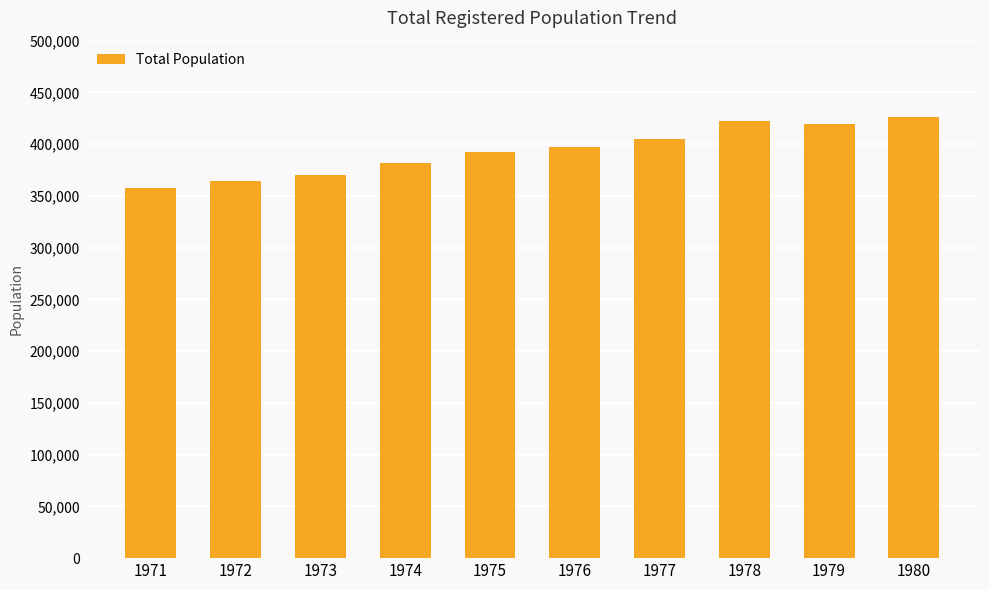

Reading left to right, extract all data points from this chart.

357686	363944	370341	381428	391966	396856	404763	422660	419602	426646